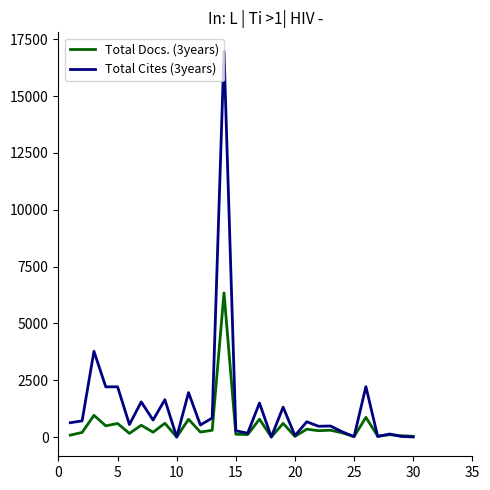

What is the greatest value displayed?

16955